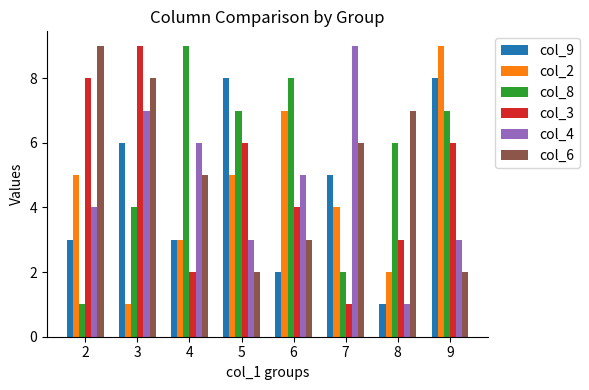

Is the value of col_2 at 7 greater than the value of col_3 at 4?

Yes